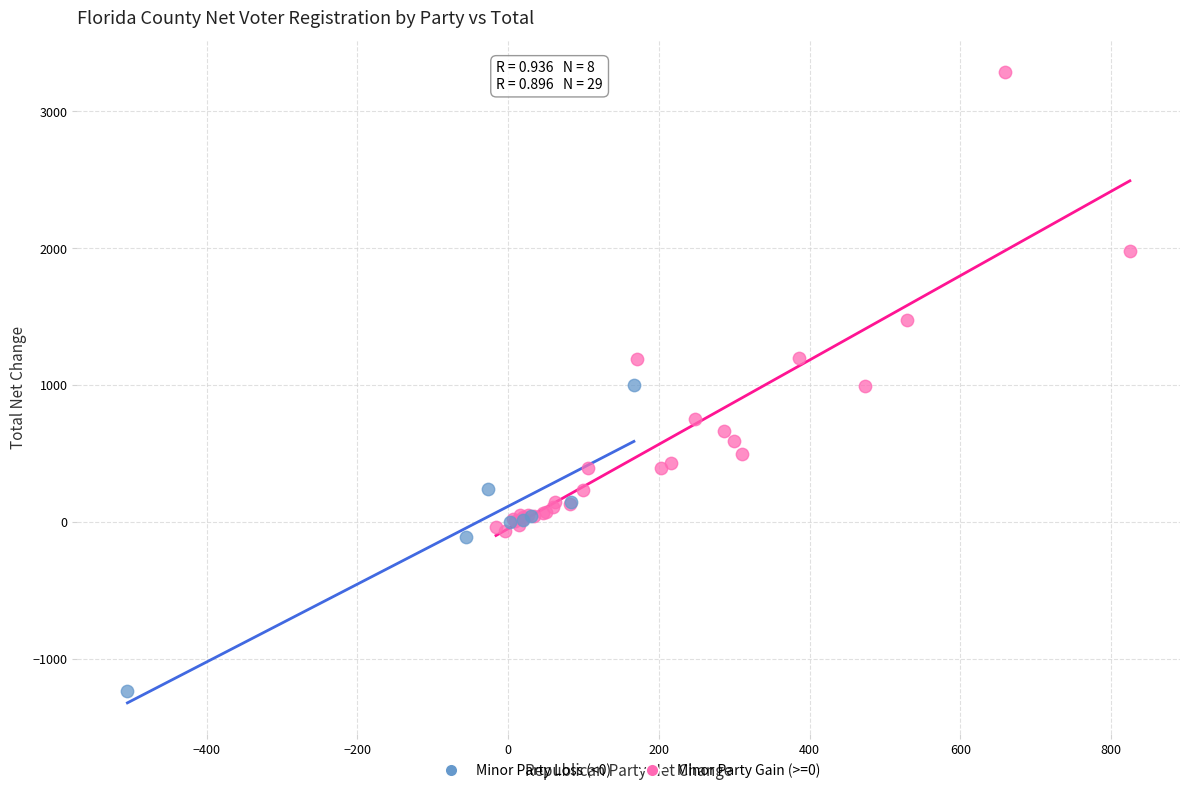

What are all the series names shown in the legend?

Minor Party Loss (<0), Minor Party Gain (>=0)